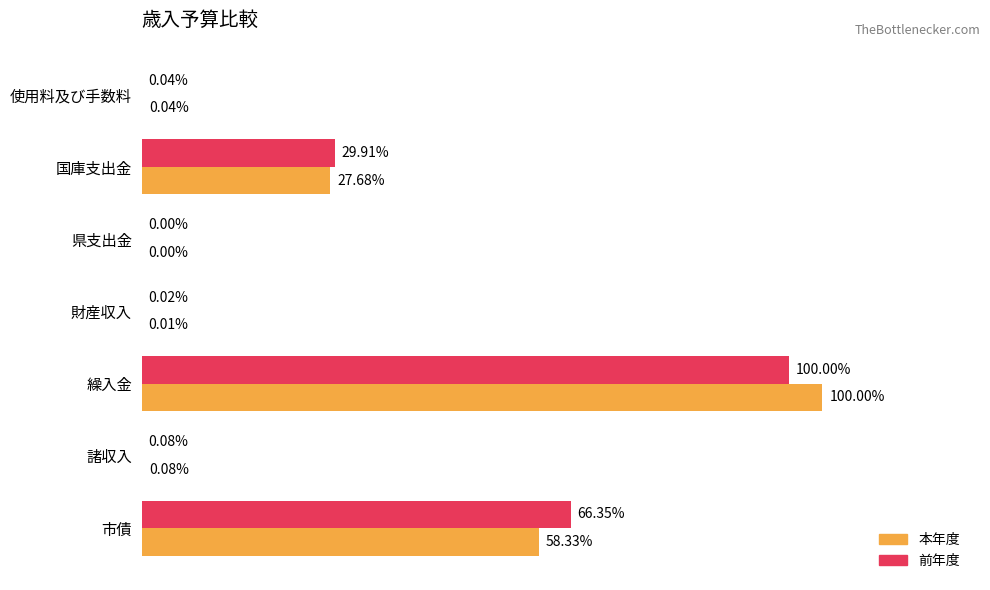

What are all the series names shown in the legend?

本年度, 前年度